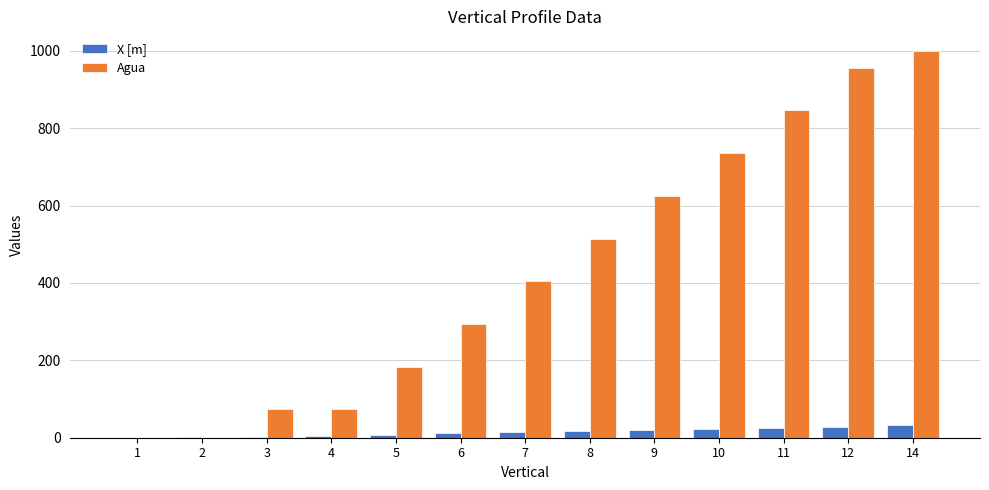

What is the approximate value of X [m] at 12?

27.2